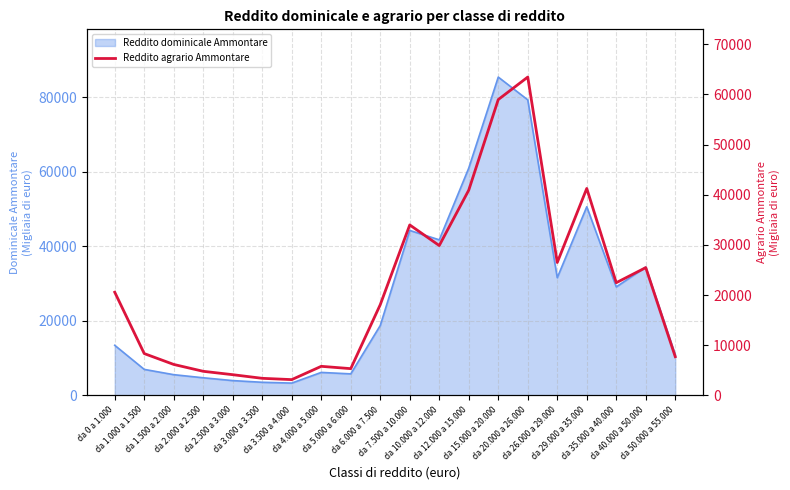

Where is the data nearest to the value 33302?

da 7.500 a 10.000